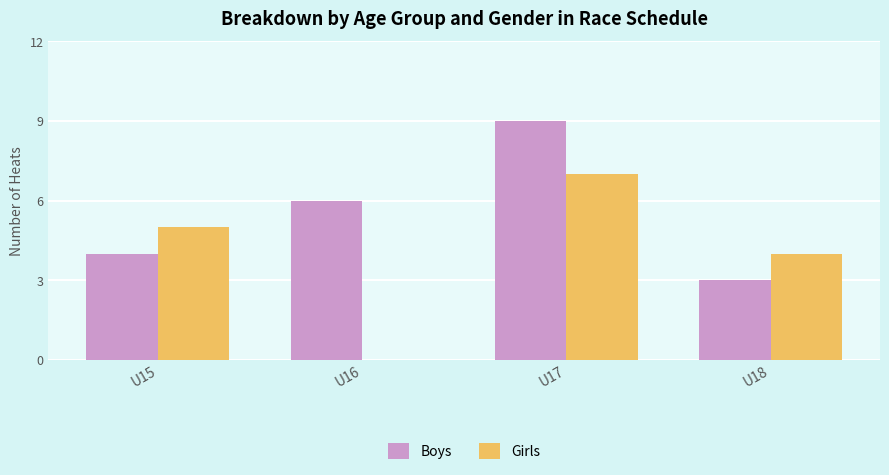

At which label does Girls reach its peak?

U17